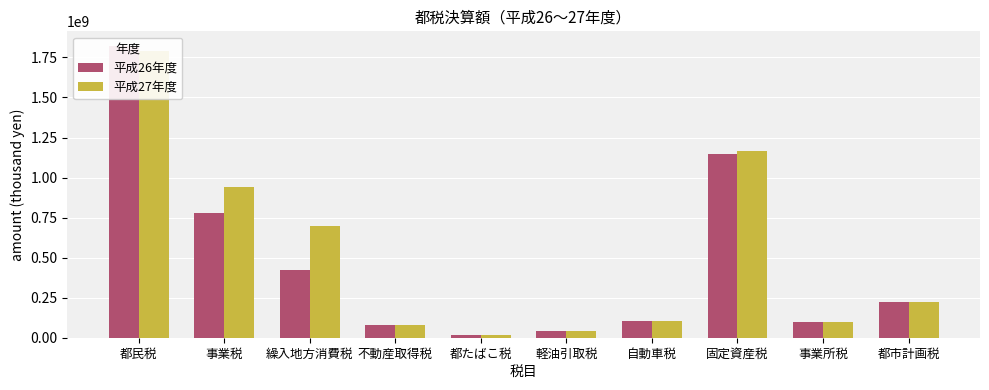

At which label does 平成26年度 first exceed 220998959?

都民税